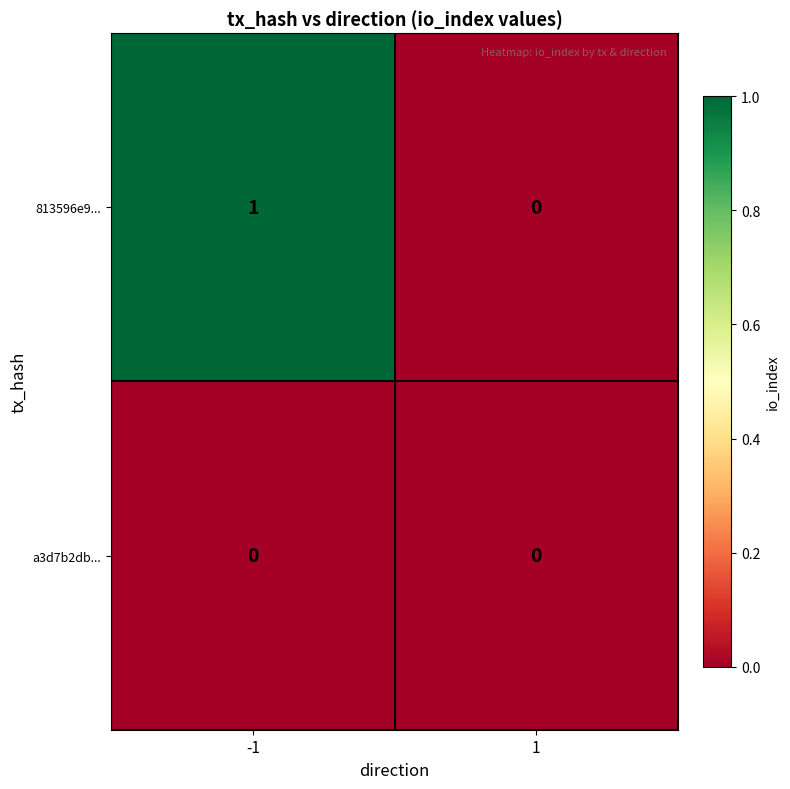

Reading left to right, extract all data points from this chart.

813596e9...: 1	0
a3d7b2db...: 0	0